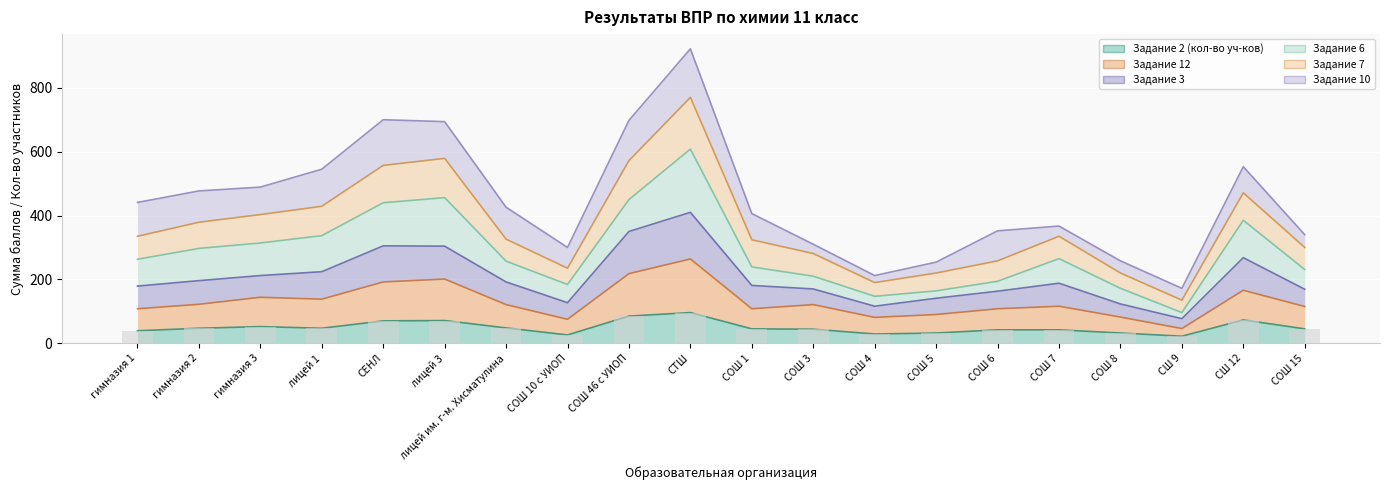

Which label corresponds to the smallest value in the chart?

СШ 9